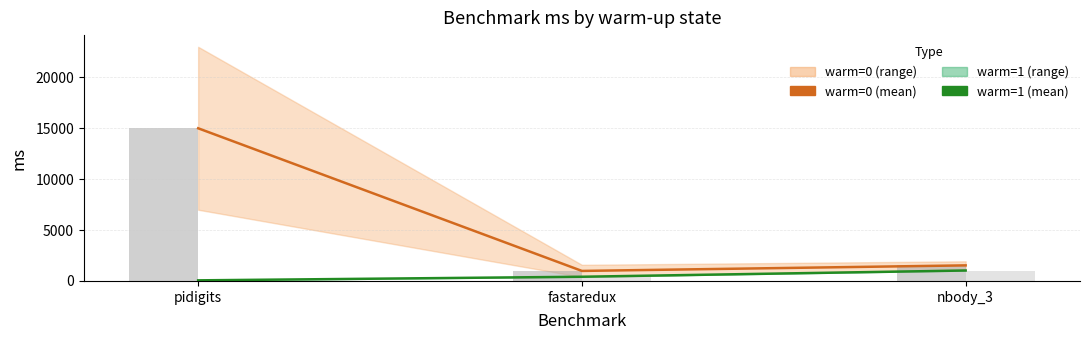

Reading left to right, list all the values displayed in this chart.

warm=0 (mean): pidigits=14993.5	fastaredux=983.8	nbody_3=1528.5
warm=1 (mean): pidigits=58.6	fastaredux=411.9	nbody_3=1025.1